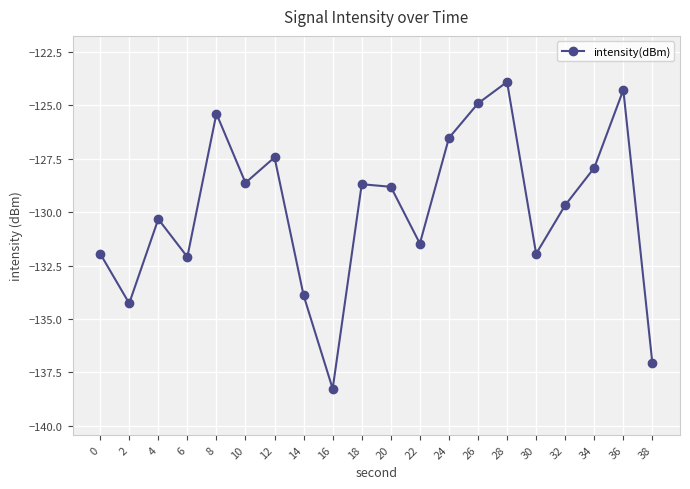

What is the change in value from 22 to 34?

+3.5